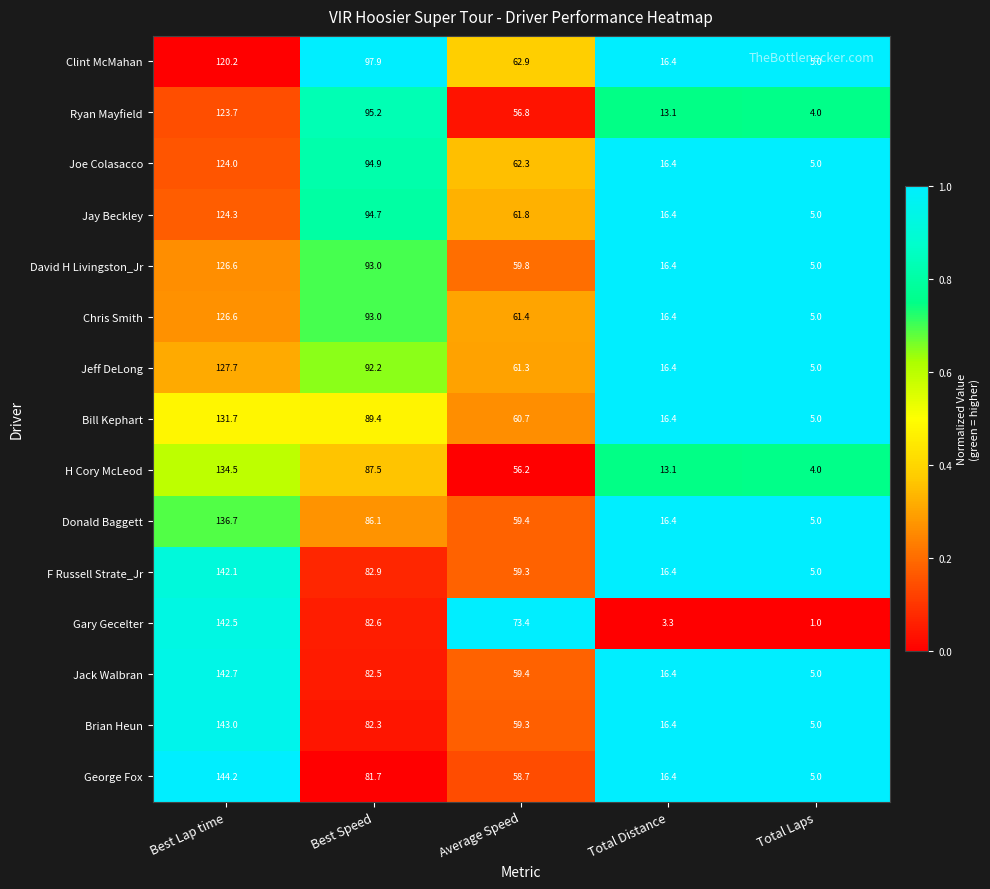

At how many categories does at least one series exceed 1?

5